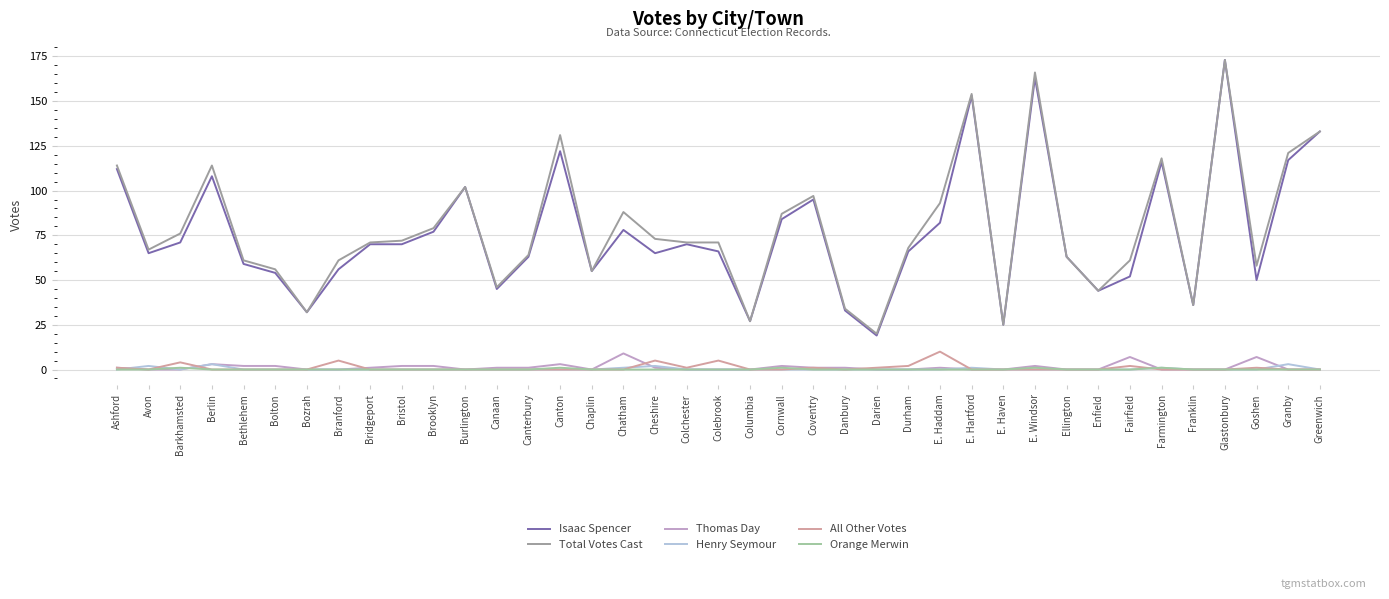

Does the chart display data point markers on the line(s)?

No